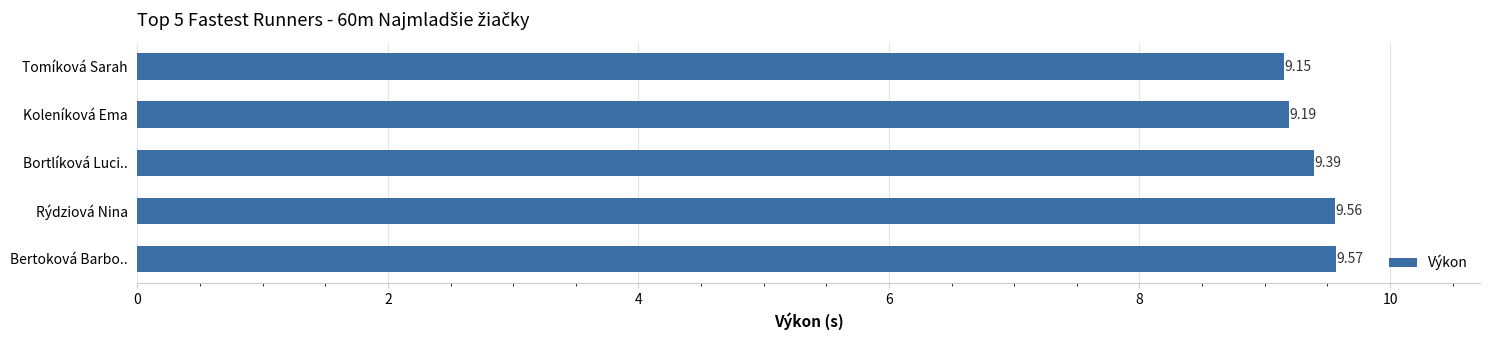

What is the difference between the maximum and minimum values?

0.4